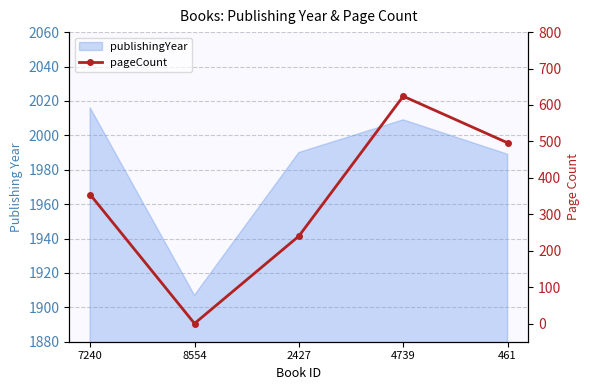

How many data points are above 354?

2